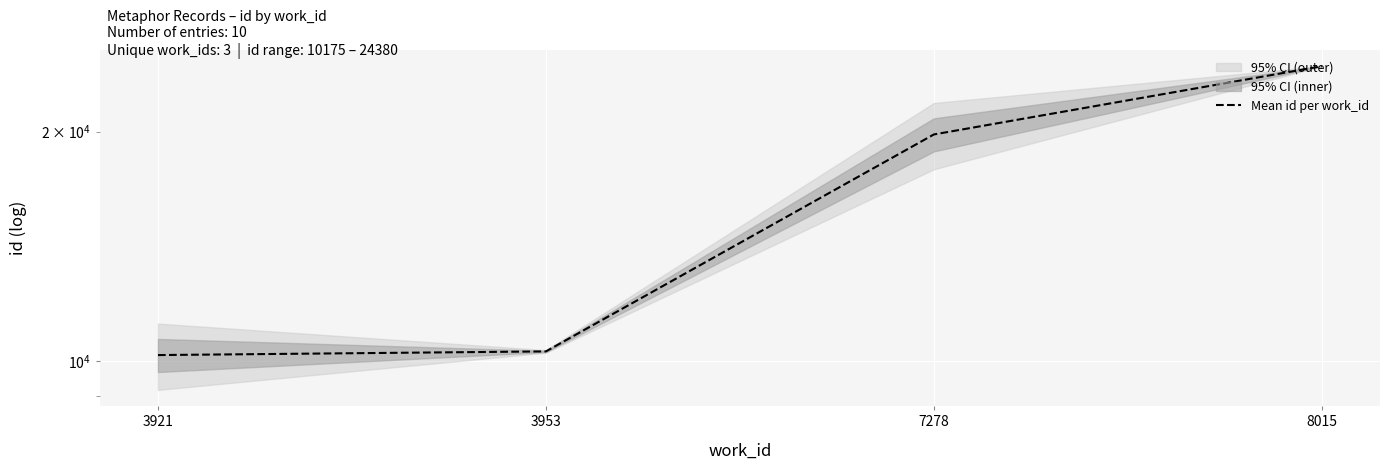

At which category does the chart reach its minimum across all series?

3921